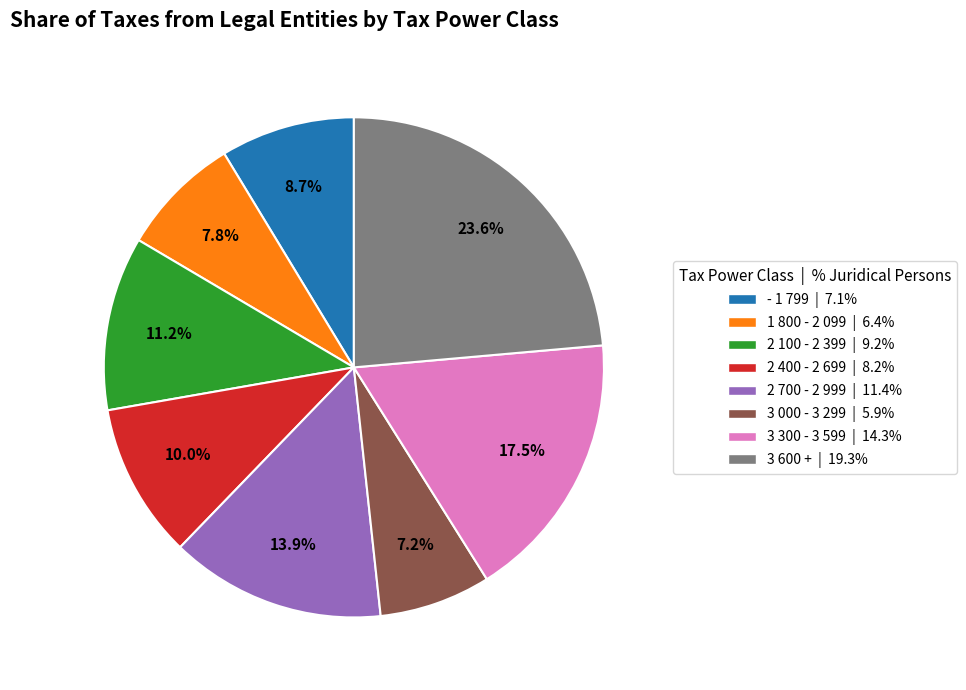

To the nearest percent, what is the difference between the largest and smallest slice percentages?

16%